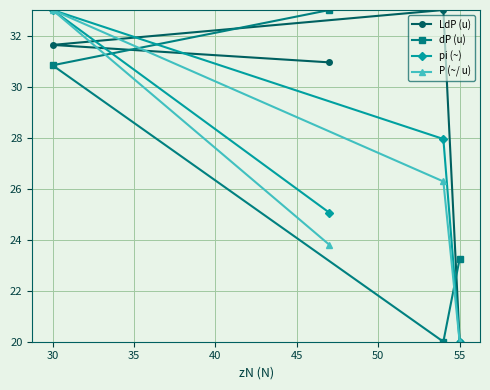

True or false: P (~/ u) has a value of 33.0 at 30.

True